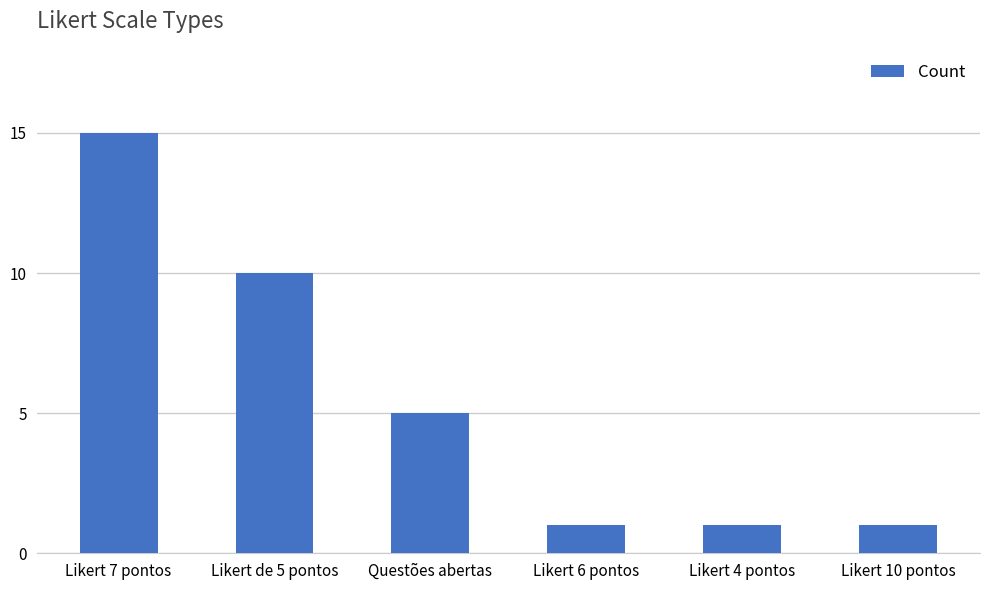

What position from the right is Likert 7 pontos?

6